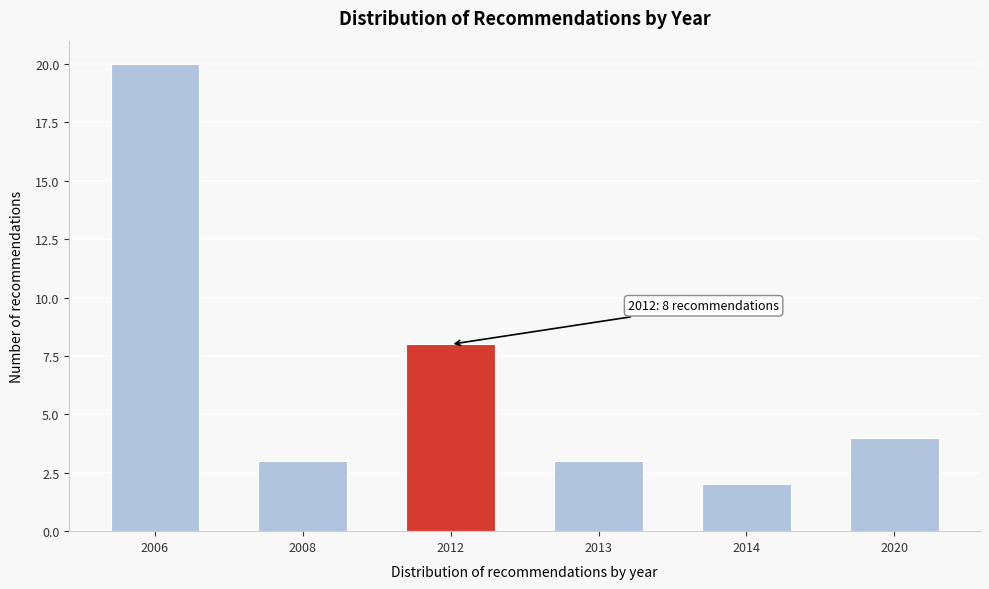

Reading right to left, extract all data points from this chart.

4	2	3	8	3	20